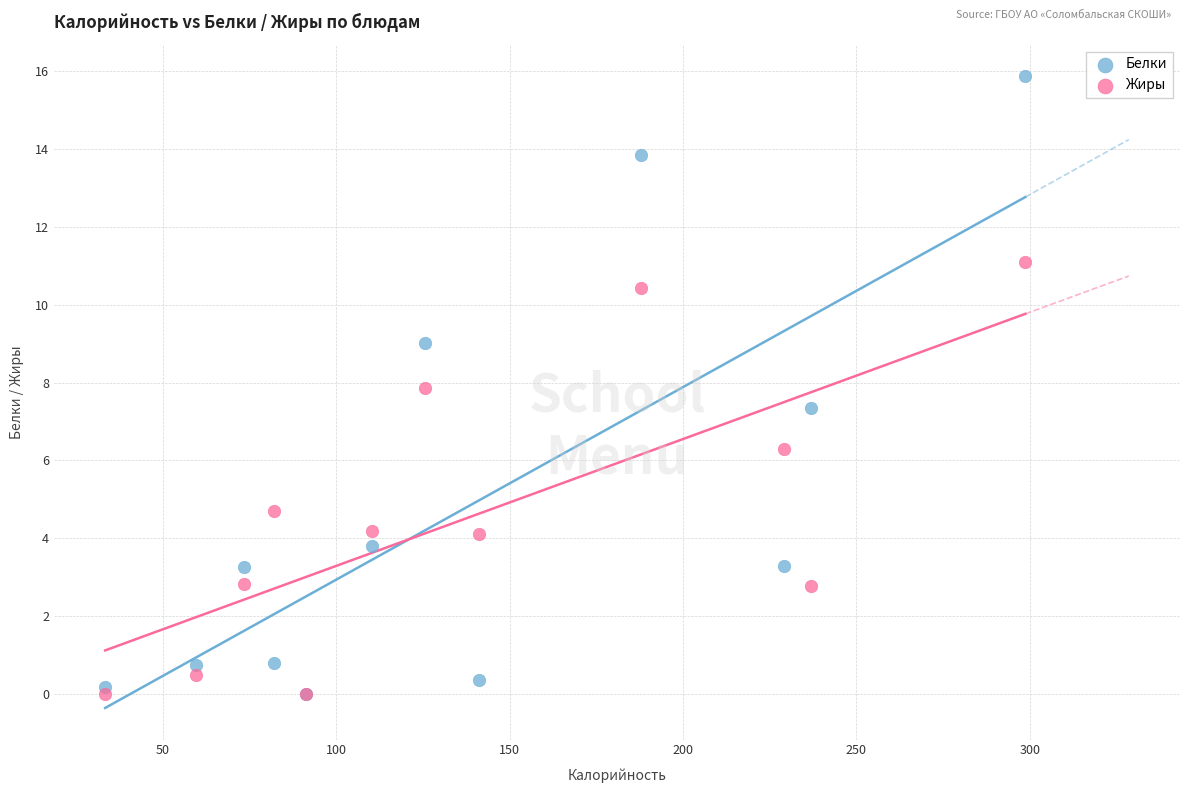

In the Жиры series, what Y value is closest to 5?

4.7